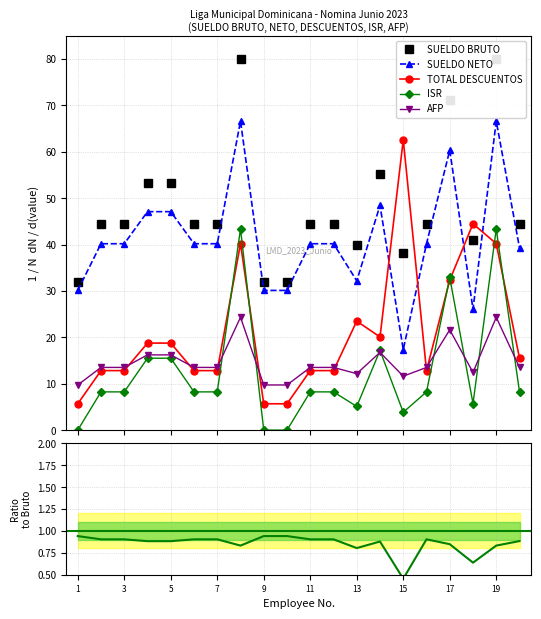

What are all the series names shown in the legend?

SUELDO BRUTO, TOTAL DESCUENTOS, SUELDO NETO, ISR, AFP